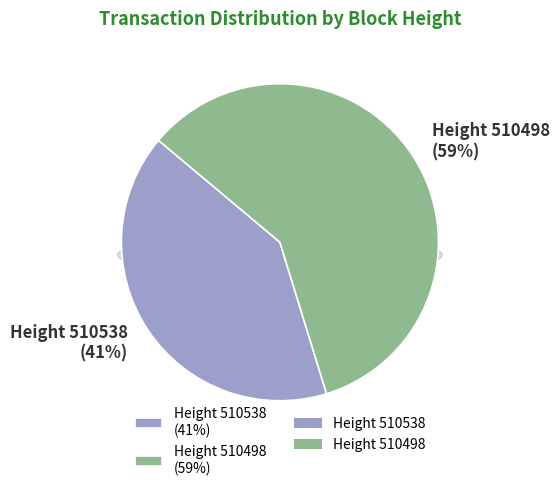

Rank the categories by value from lowest to highest.

510538, 510498